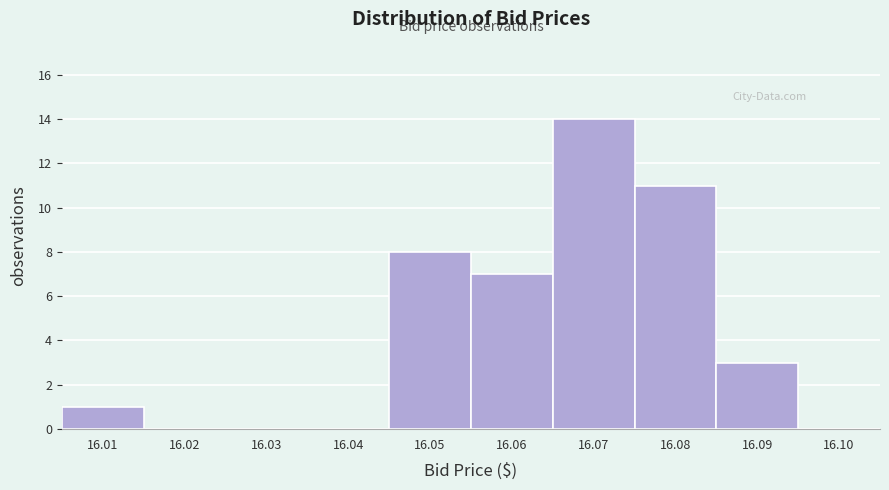

Reading left to right, transcribe all the data shown in this chart.

16.01=1	16.02=0	16.03=0	16.04=0	16.05=8	16.06=7	16.07=14	16.08=11	16.09=3	16.10=0